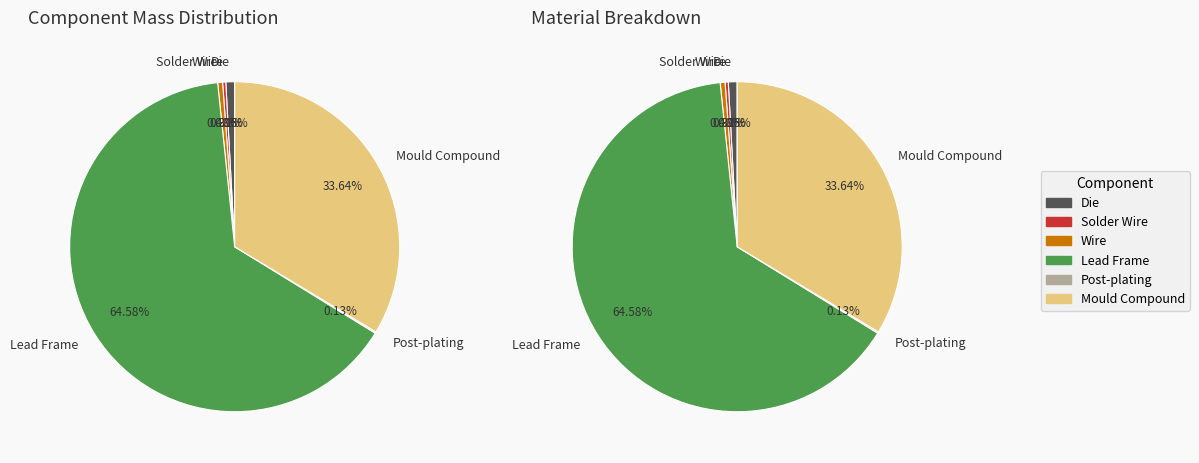

Do Wire and Solder Wire together represent more than half of the pie?

No